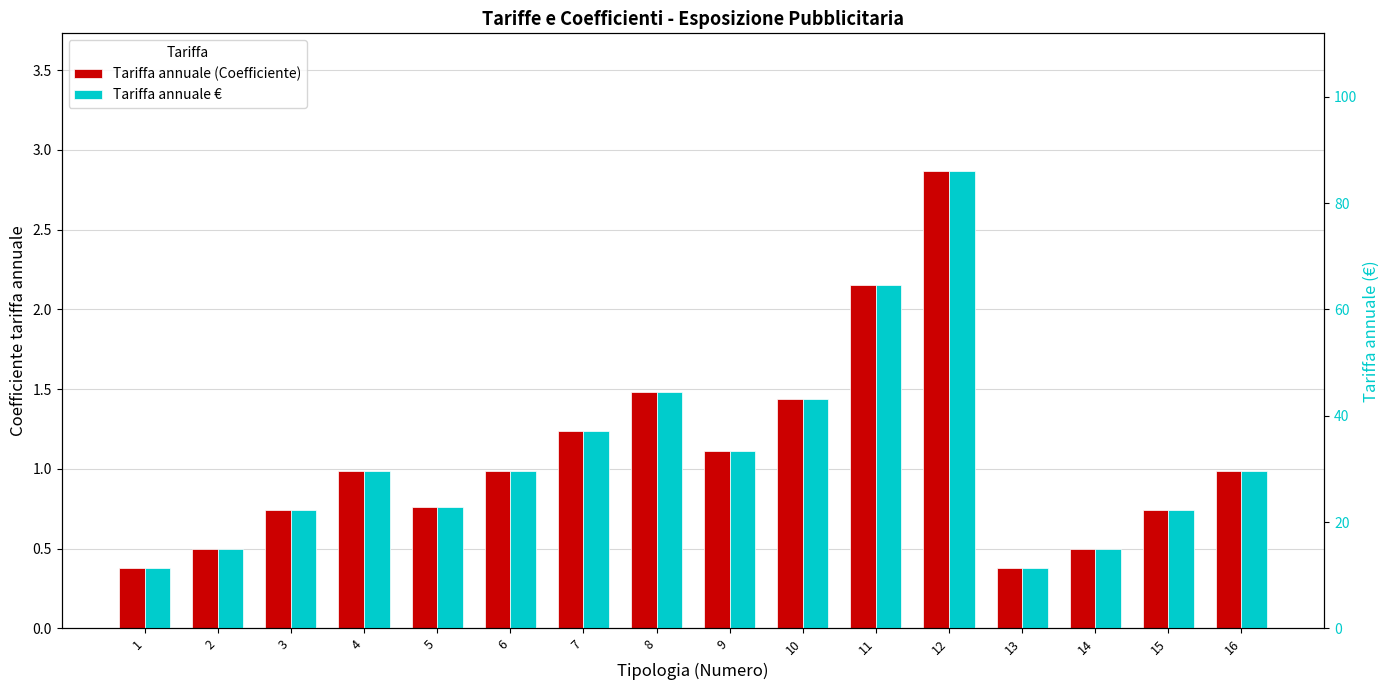

Reading right to left, transcribe all the data shown in this chart.

Tariffa annuale (Coefficiente): 16=1.0	15=0.7	14=0.5	13=0.4	12=2.9	11=2.1	10=1.4	9=1.1	8=1.5	7=1.2	6=1.0	5=0.8	4=1.0	3=0.7	2=0.5	1=0.4
Tariffa annuale €: 16=29.7	15=22.2	14=15.0	13=11.4	12=86.1	11=64.5	10=43.2	9=33.3	8=44.4	7=37.2	6=29.7	5=22.8	4=29.7	3=22.2	2=15.0	1=11.4